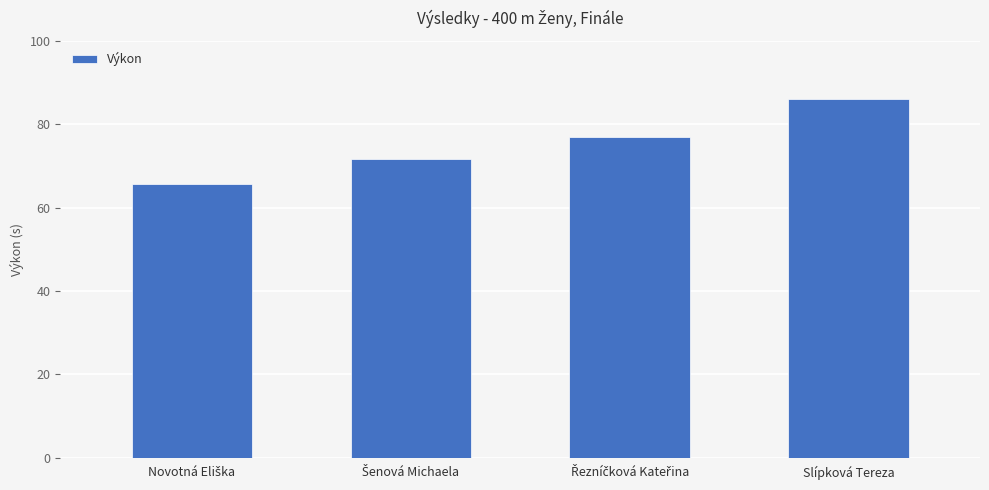

What is the label of the 1st bar from the right?

Slípková Tereza